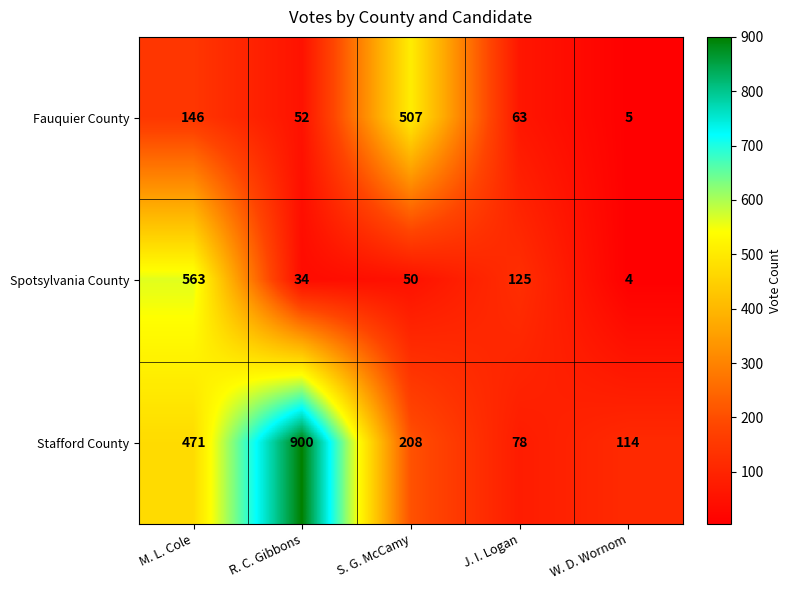

Which series has the largest total across all categories?

Stafford County